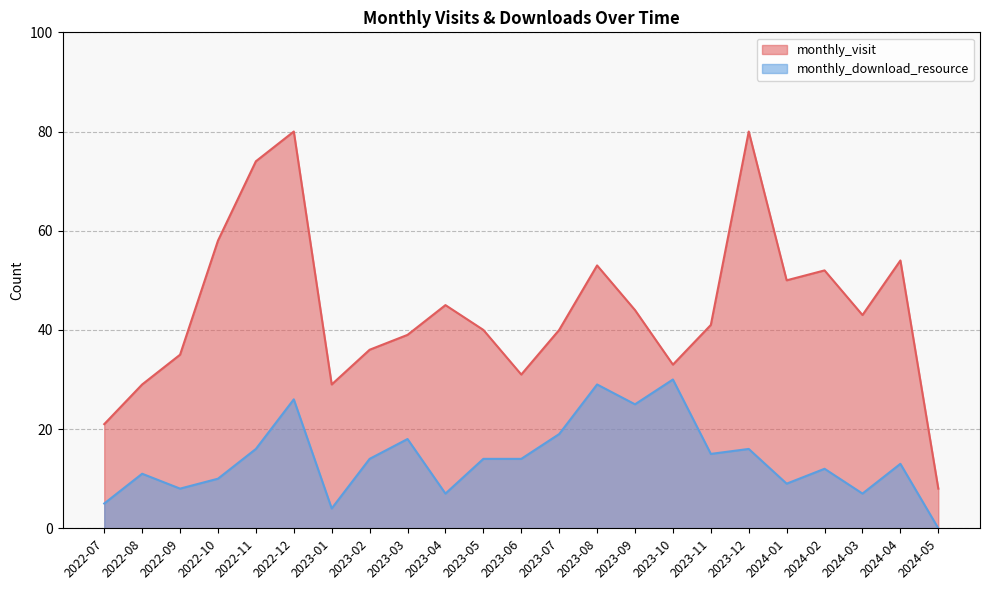

What is the value of the monthly_download_resource point at the 3rd from the left?

8